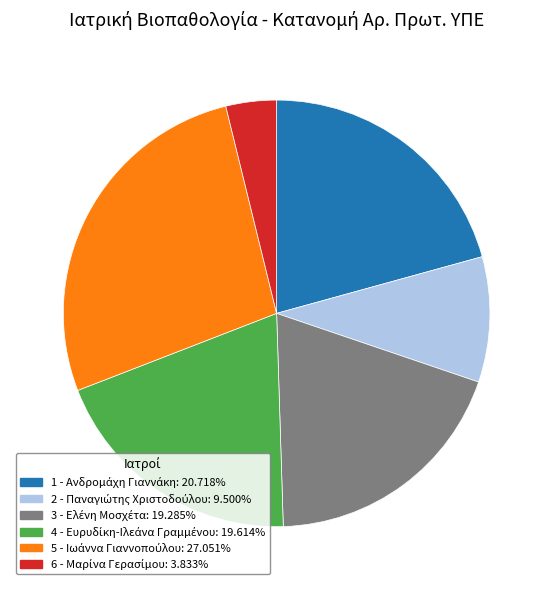

Does any single category account for the majority?

No